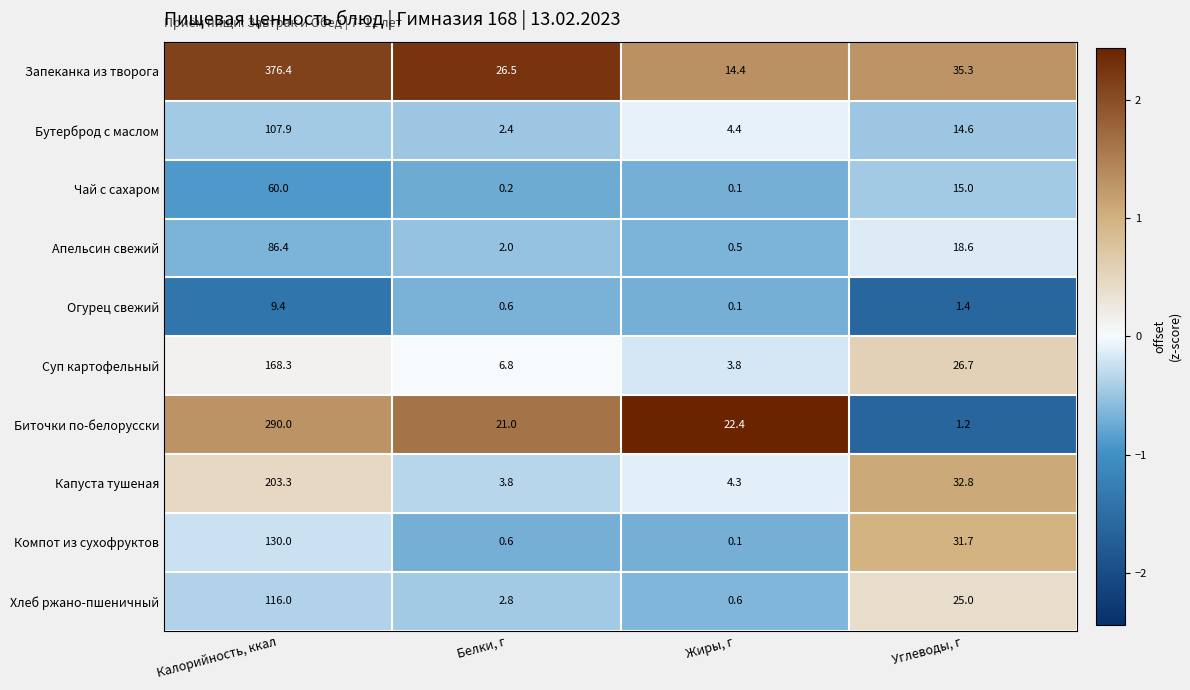

How many data points in Огурец свежий are less than 1?

2